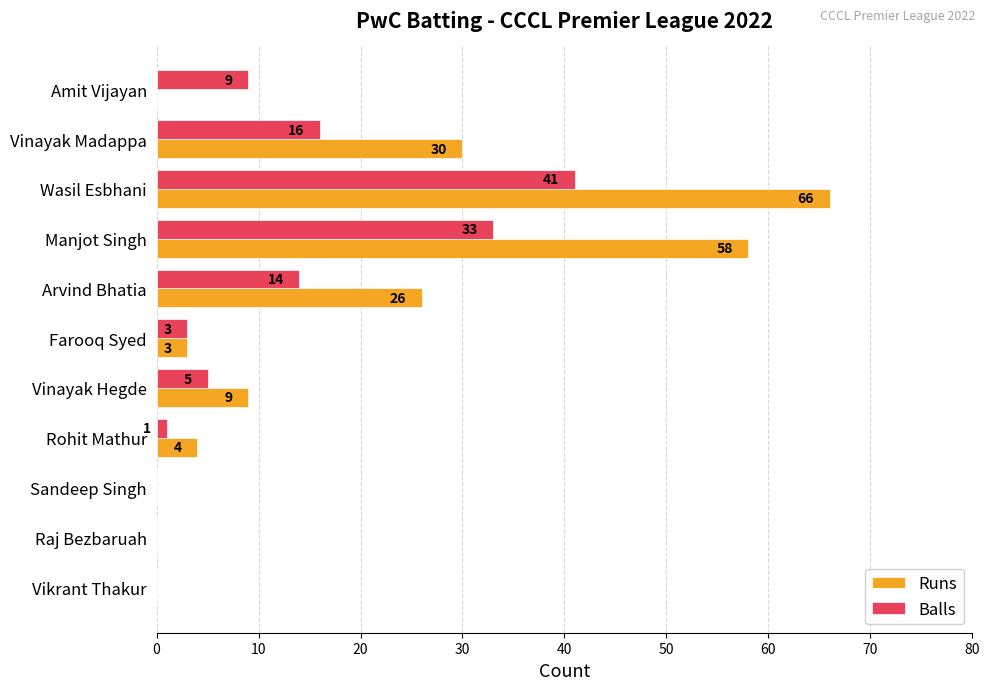

What is the maximum value for Runs?

66